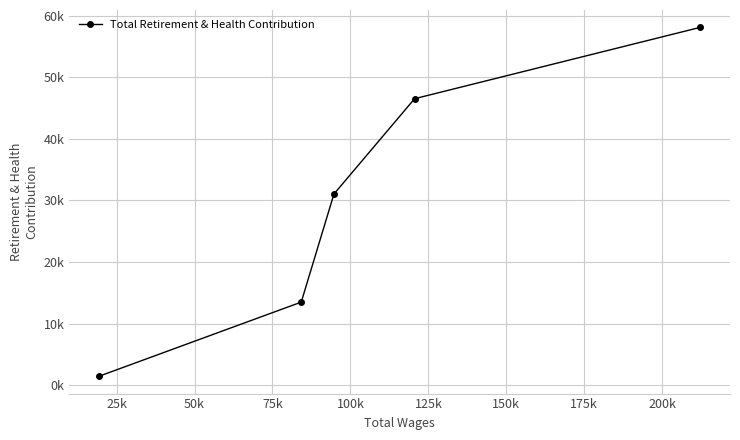

Does the chart have visible grid lines?

Yes